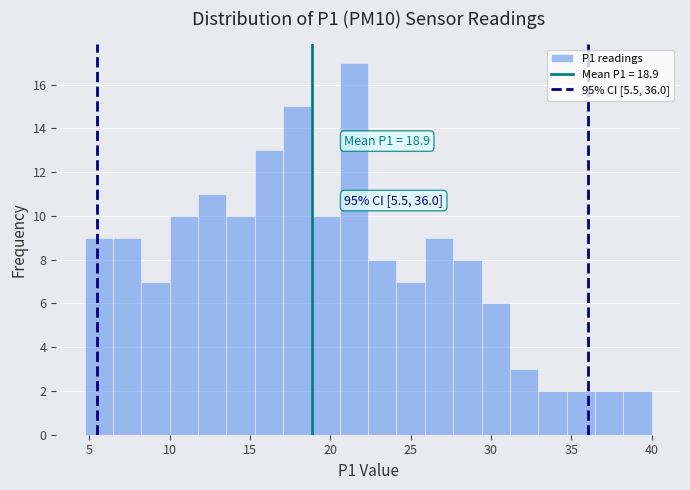

Read against the x-axis, roughly where is the centre of the tallest bar?

21.5